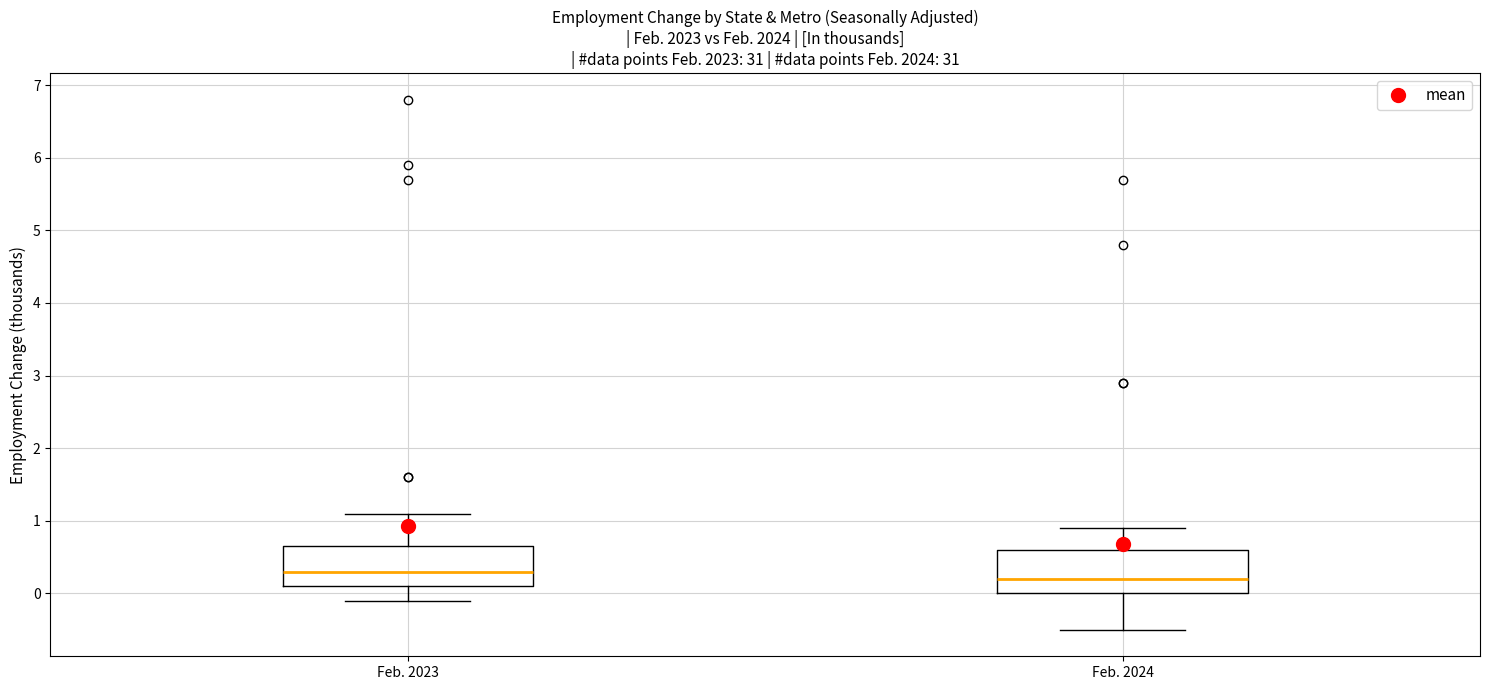

Where is the lower edge of the box for Feb. 2024 on the y-axis? The values are not printed on the chart, so give them approximately, as read against the axis.

0.0